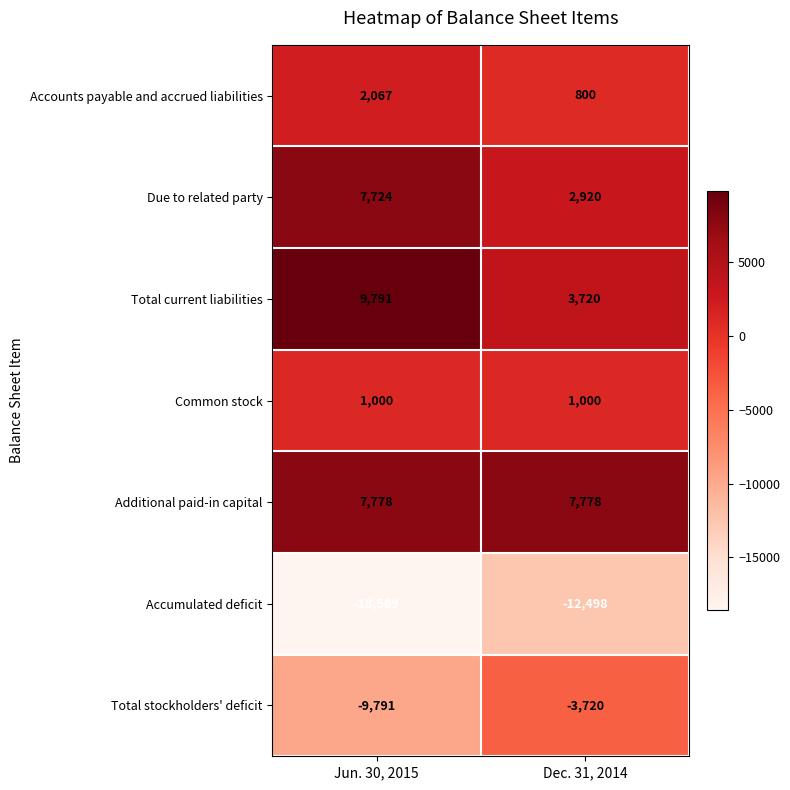

At which label is Total stockholders' deficit closest to -6755?

Dec. 31, 2014